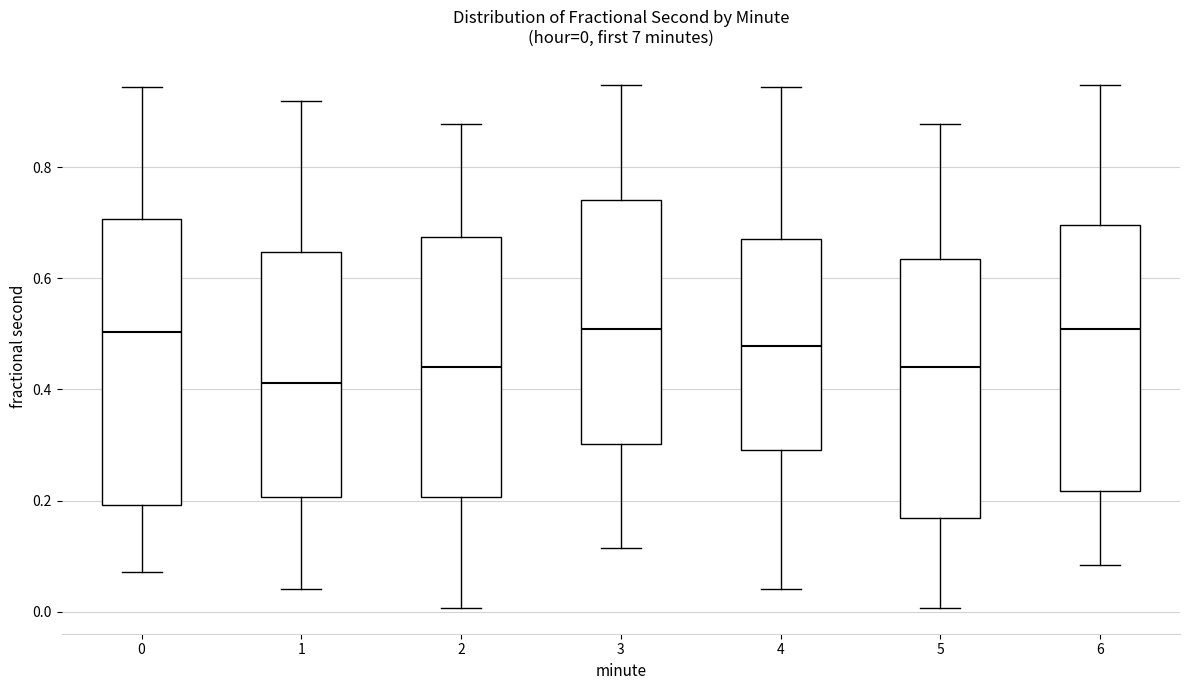

Which box's median line is the lowest?

1